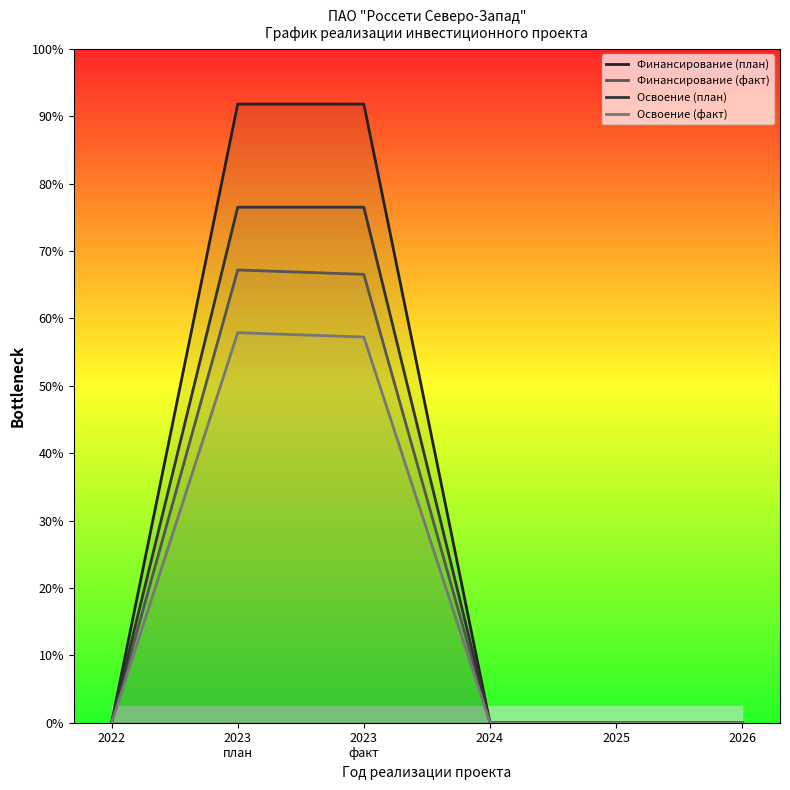

The value of Освоение (факт) at 2022 is 4786895. True or false?

False